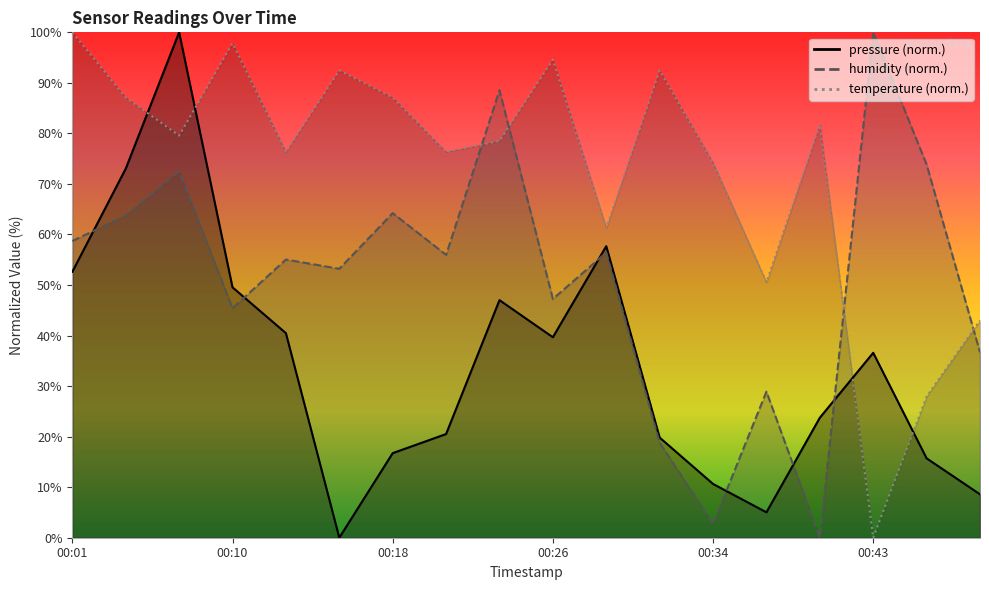

What is the spread (max minus min) of values at 00:18?

70.4